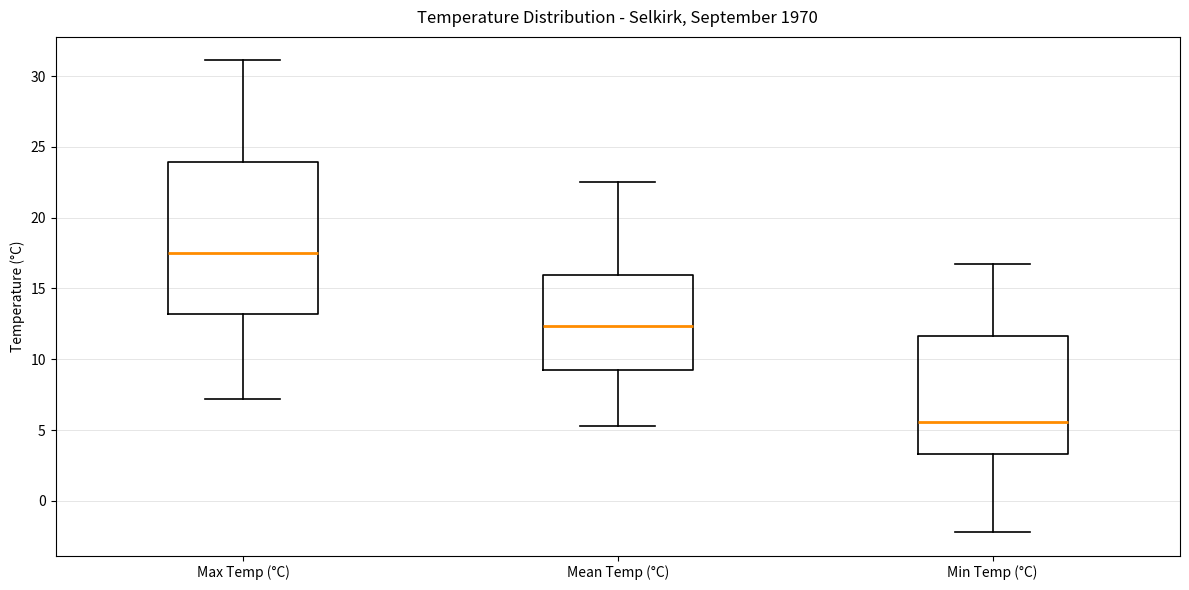

Where does the upper whisker of the box for Min Temp (°C) end on the y-axis? The values are not printed on the chart, so give them approximately, as read against the axis.

16.5